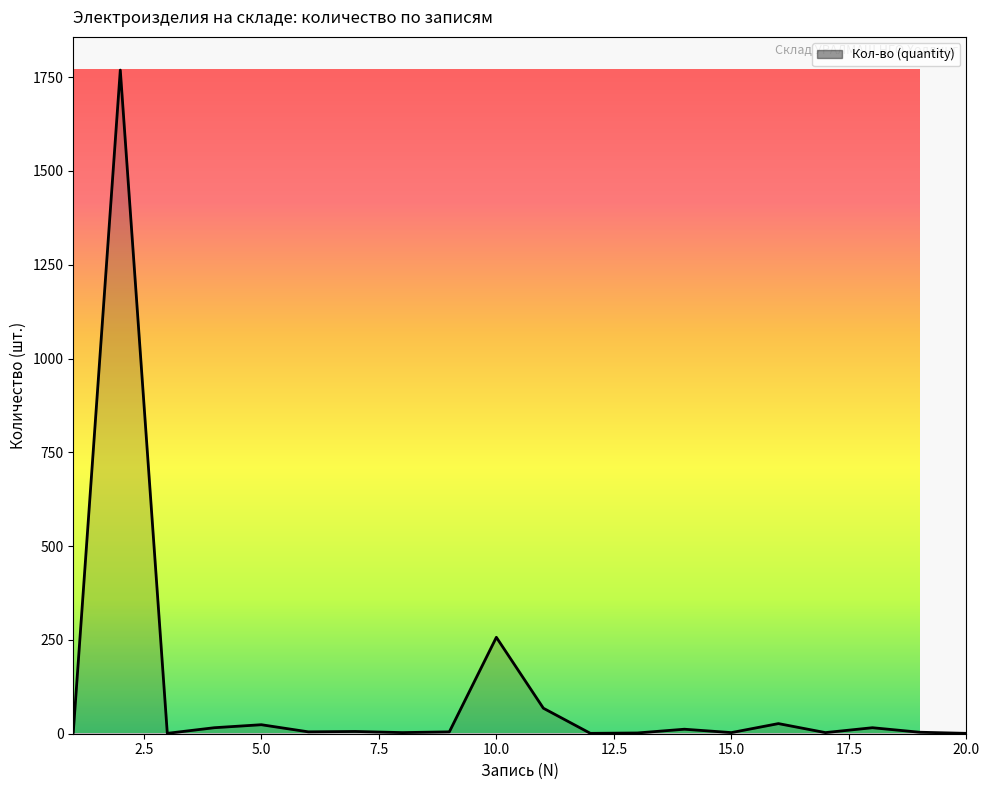

What is the difference between the maximum and minimum values?

1768